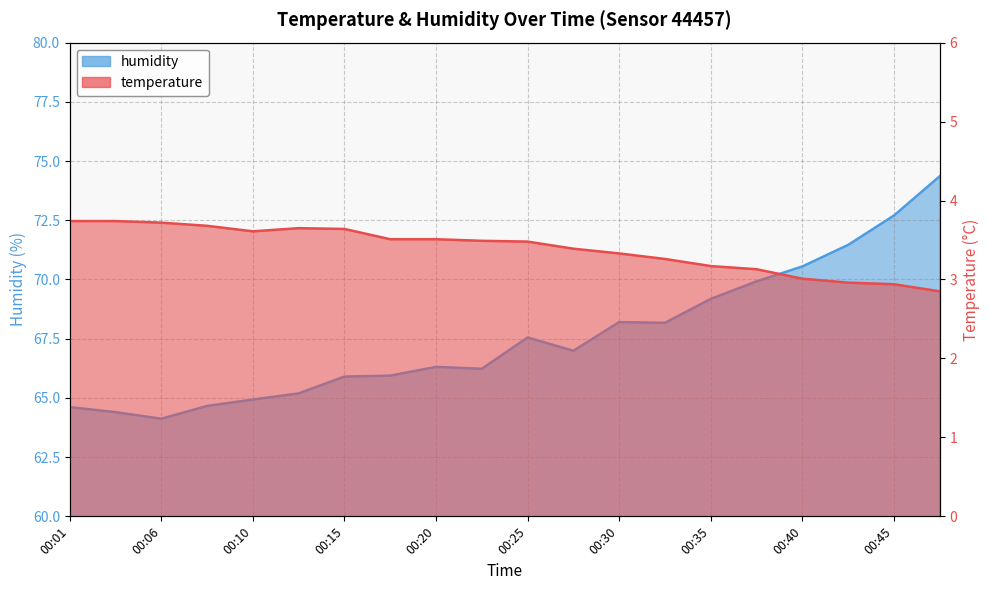

Read the temperature value at 00:47.

2.9